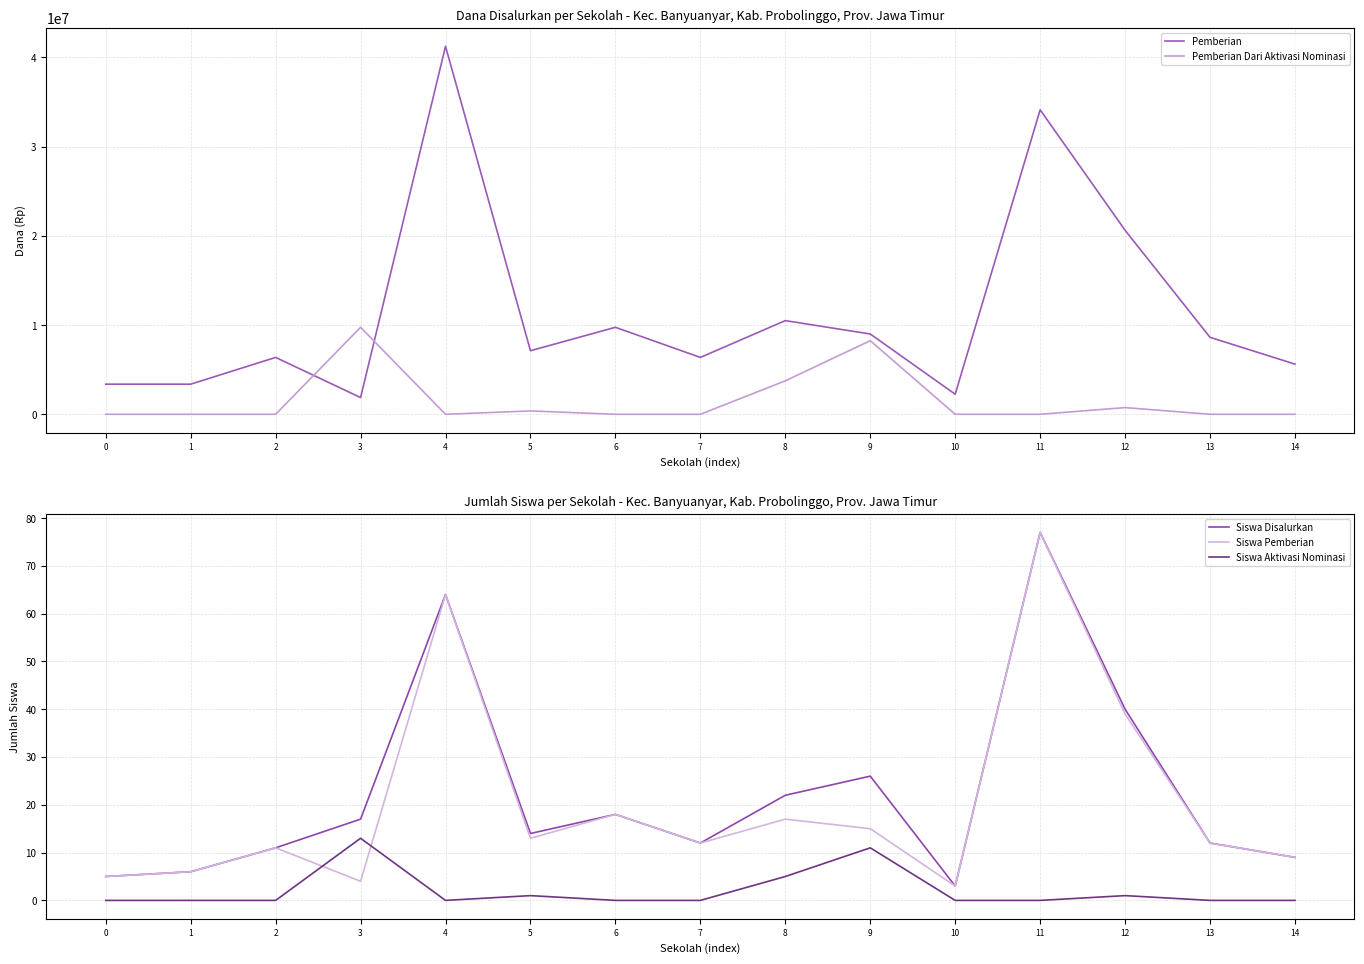

Where is Pemberian nearest to the value 21562500?

12